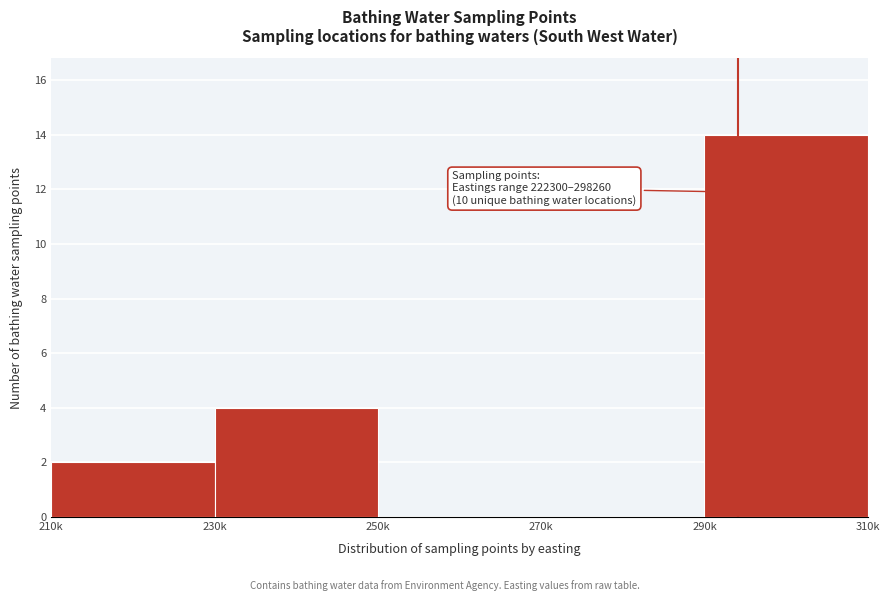

Reading left to right, list all the values displayed in this chart.

210k=2	230k=4	250k=0	270k=0	290k=14